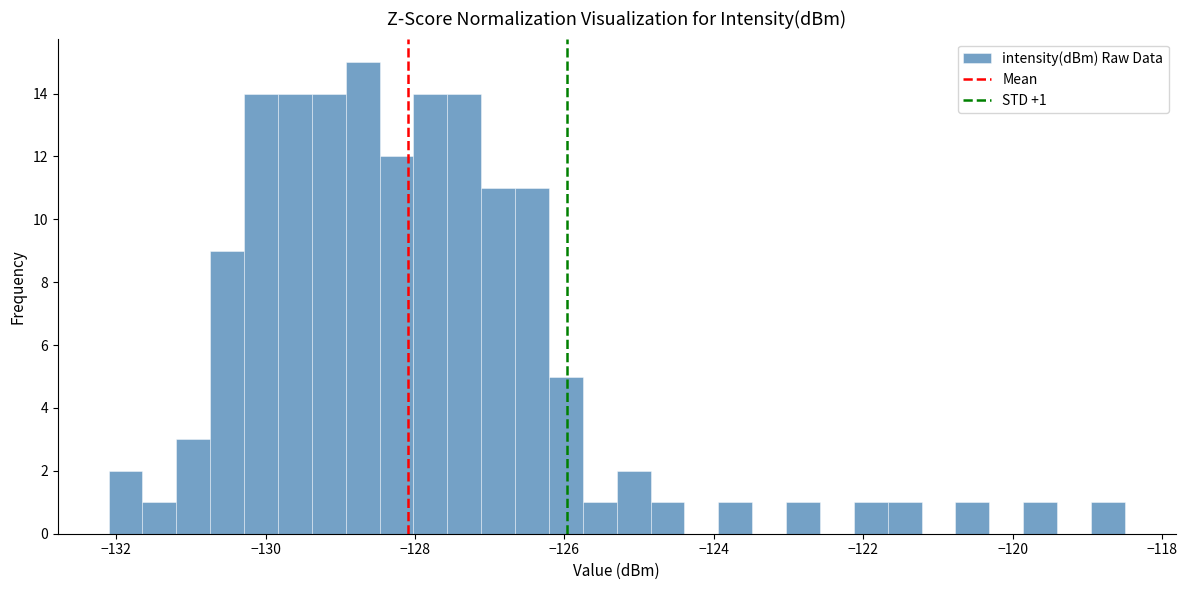

Around what value on the x-axis is the tallest bar? Give the approximate position of its centre, as read against the axis.

-128.6